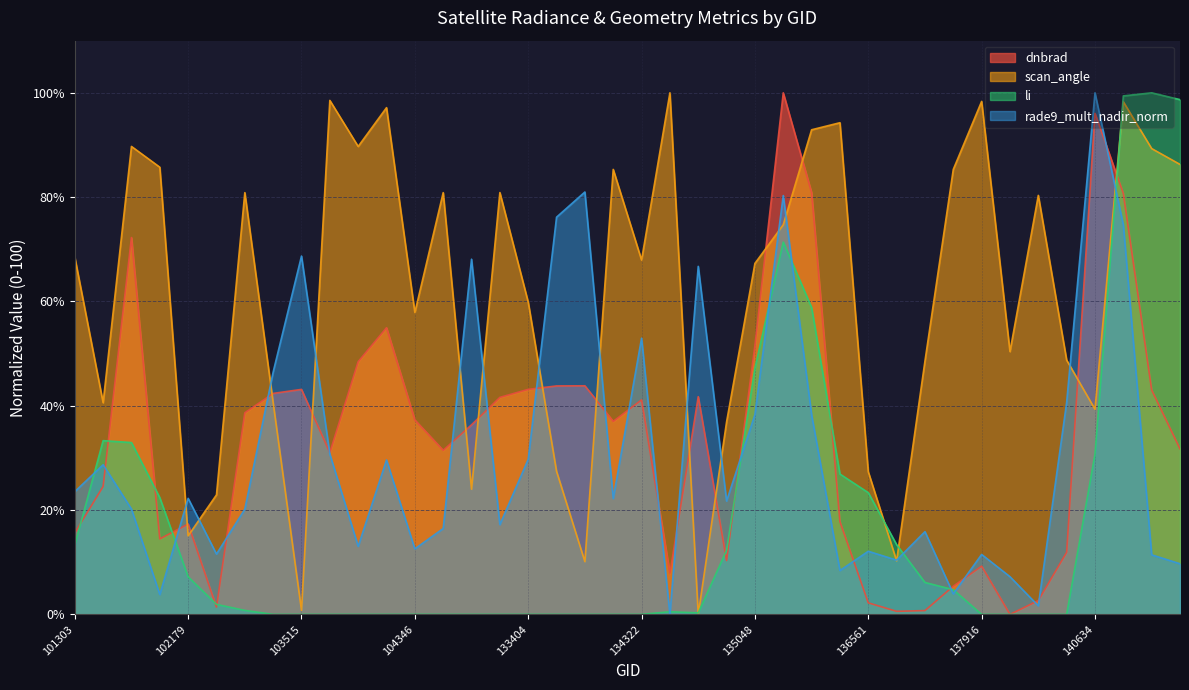

Reading right to left, transcribe all the data shown in this chart.

dnbrad: 31.7	43.0	80.7	96.1	11.9	2.7	0.0	9.3	5.4	0.7	0.6	2.2	17.8	80.9	100.0	51.5	10.3	41.7	7.9	41.1	37.0	43.8	43.8	43.1	41.6	36.3	31.5	37.3	55.0	48.5	31.0	43.1	42.4	38.7	1.4	17.3	14.5	72.3	24.5	15.6
scan_angle: 86.3	89.3	98.3	39.3	48.8	80.3	50.4	98.4	85.3	48.6	10.3	27.3	94.3	92.9	74.7	67.3	36.9	0.0	100.0	67.9	85.3	10.1	27.4	59.9	80.9	24.0	80.9	57.9	97.2	89.7	98.5	0.8	40.6	80.9	22.9	15.1	85.7	89.7	40.6	68.5
li: 98.7	100.0	99.4	30.7	0.0	0.0	0.0	0.0	4.7	6.1	13.4	23.3	26.9	58.8	71.4	47.2	12.3	0.3	0.5	0.0	0.0	0.0	0.0	0.0	0.0	0.0	0.0	0.0	0.0	0.0	0.0	0.0	0.0	0.8	1.9	7.2	22.4	32.9	33.3	13.3
rade9_mult_nadir_norm: 9.7	11.4	74.7	100.0	40.6	1.6	7.2	11.5	3.9	15.9	10.4	12.1	8.4	38.3	80.3	38.3	21.7	66.7	0.0	53.0	22.2	81.0	76.2	29.7	17.2	68.1	16.5	12.6	29.6	13.1	30.7	68.7	46.5	20.2	11.6	22.3	3.8	20.2	28.7	23.5